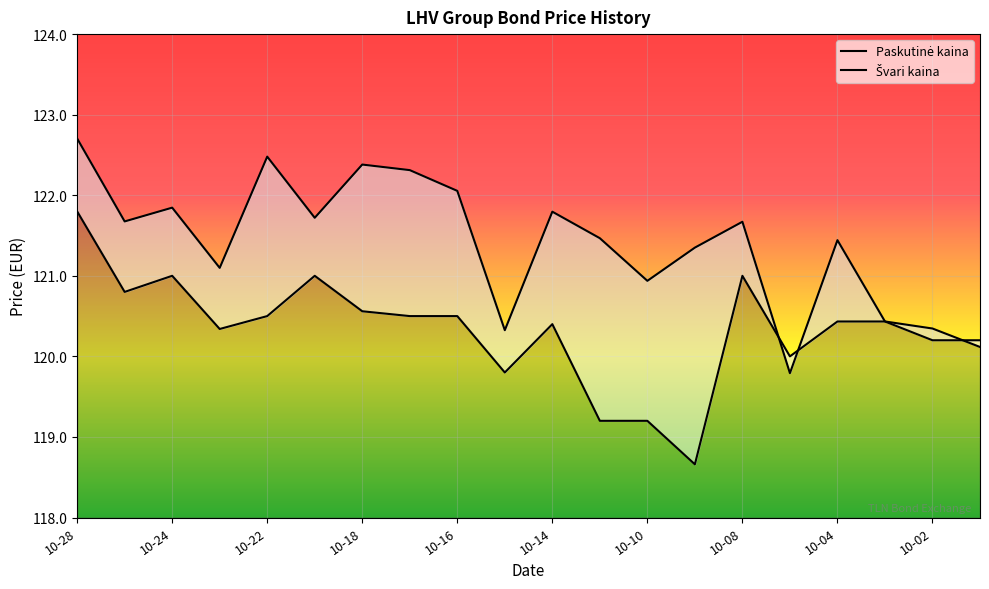

What is the spread (max minus min) of values at 10-24?

0.8